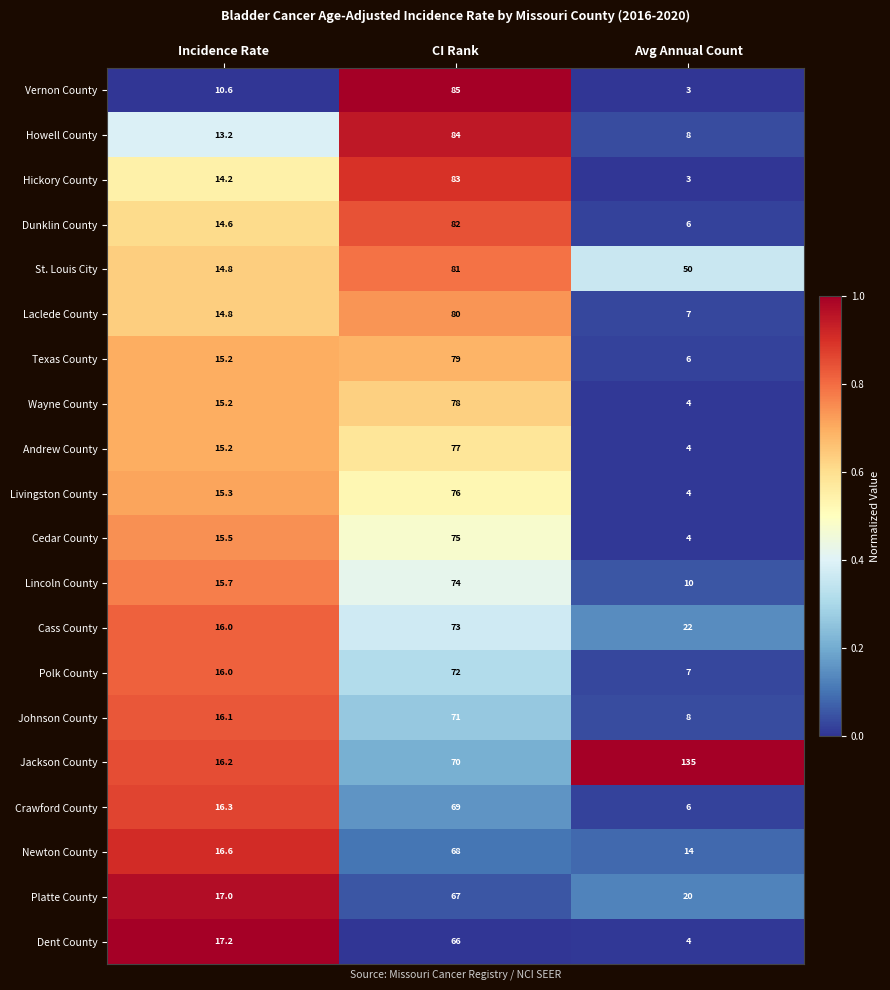

True or false: Wayne County has a value of 1.2 at Avg Annual Count.

False